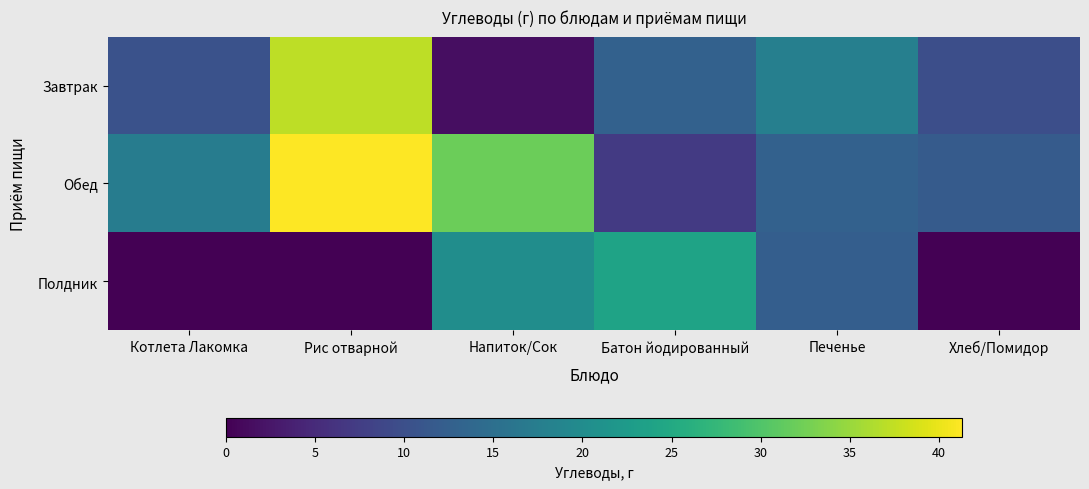

Which series has the largest total across all categories?

Обед